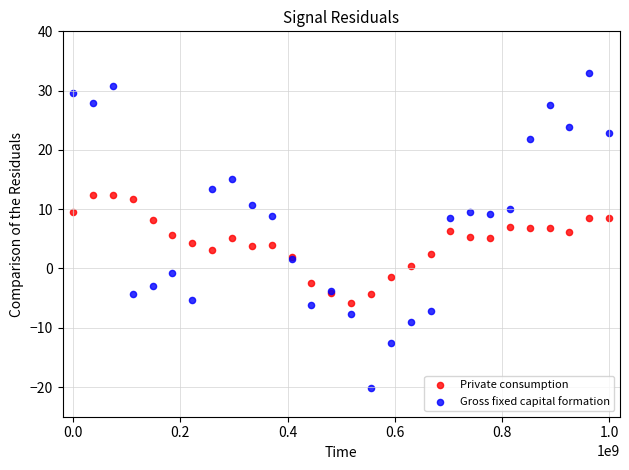

Which series contains the lowest Y value?

Gross fixed capital formation